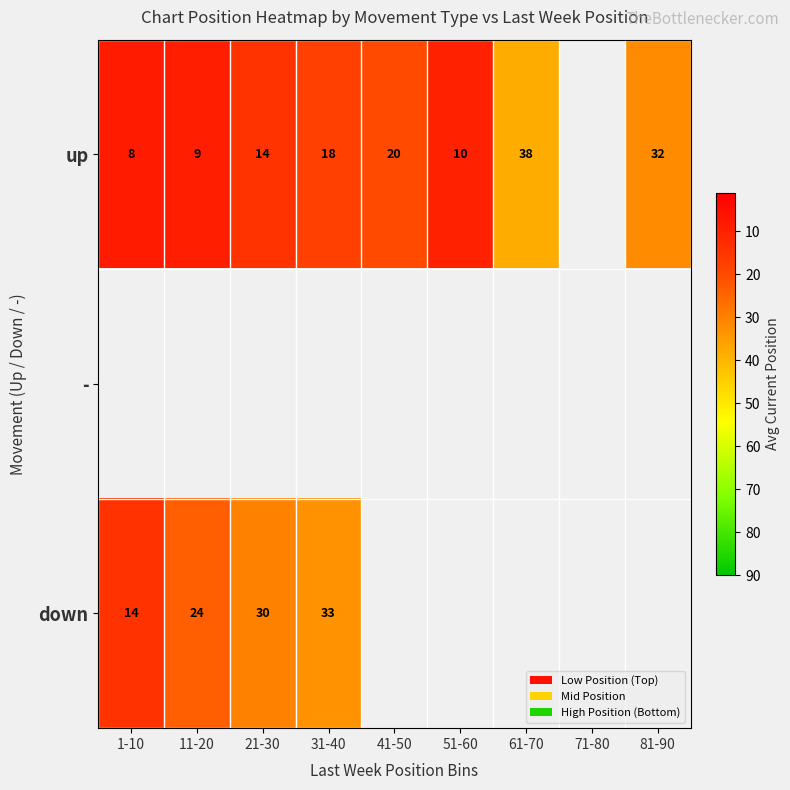

The value of up at 11-20 is 5. True or false?

False